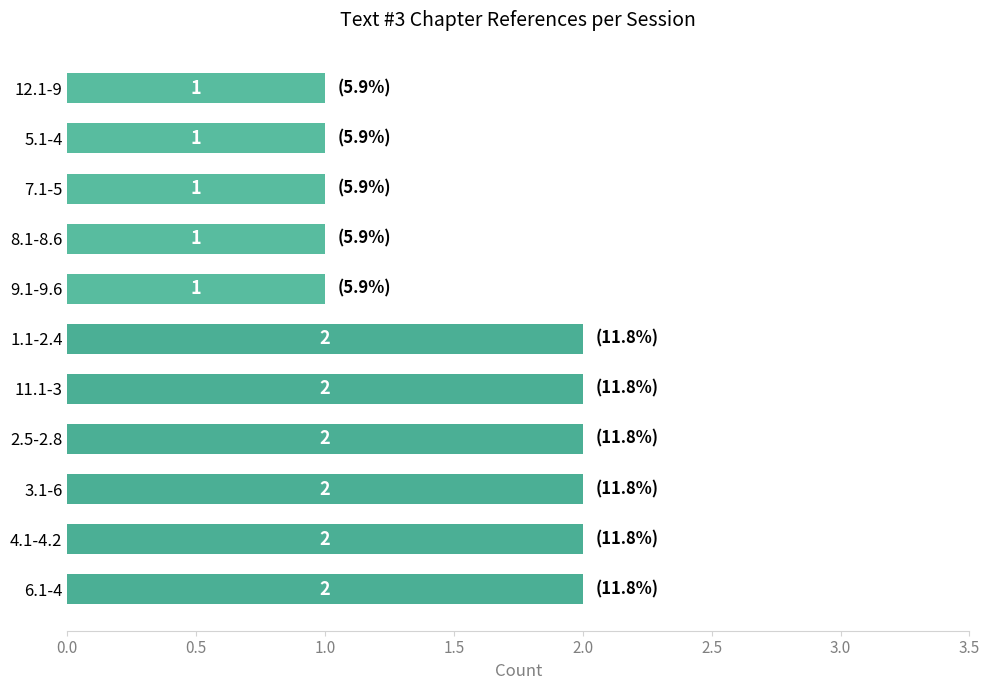

Is it true that the value at 1.1-2.4 is 2?

True